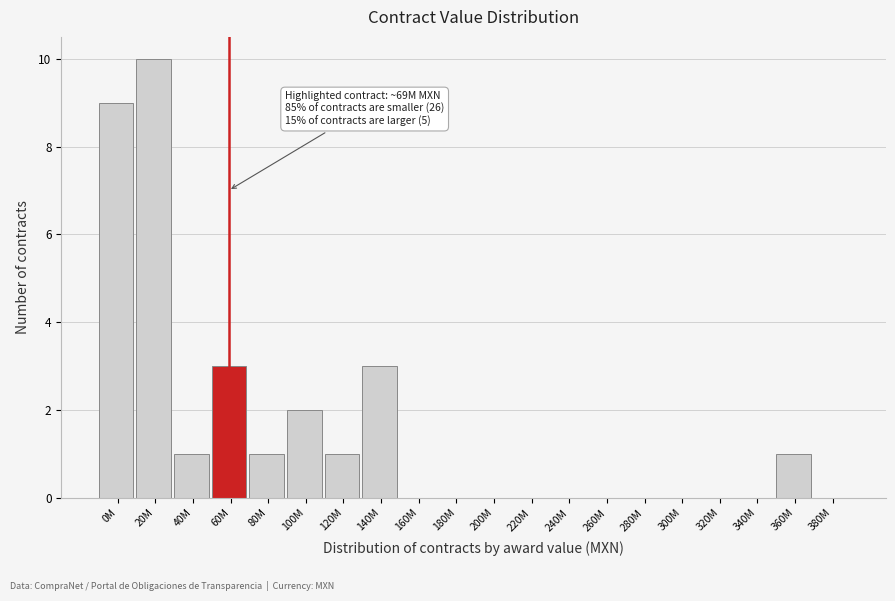

Reading right to left, transcribe all the data shown in this chart.

380M=0	360M=1	340M=0	320M=0	300M=0	280M=0	260M=0	240M=0	220M=0	200M=0	180M=0	160M=0	140M=3	120M=1	100M=2	80M=1	60M=3	40M=1	20M=10	0M=9